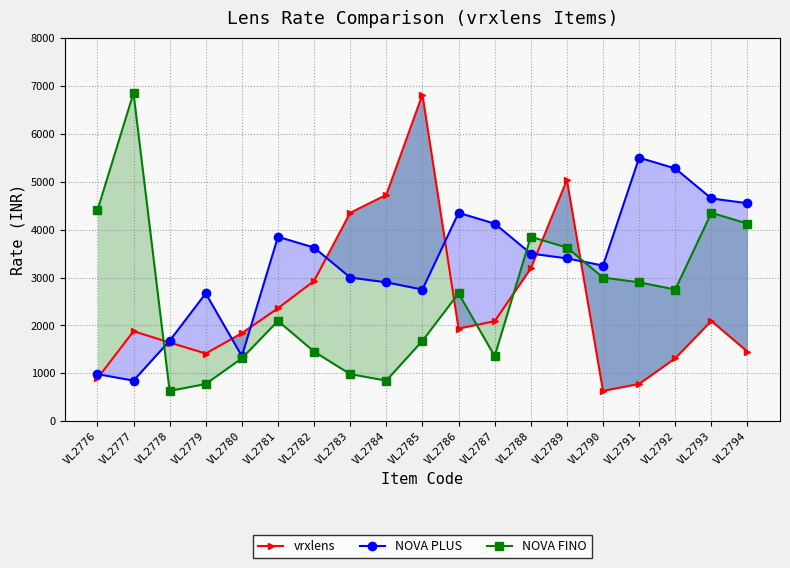

Which series has the largest range (max minus min)?

NOVA FINO